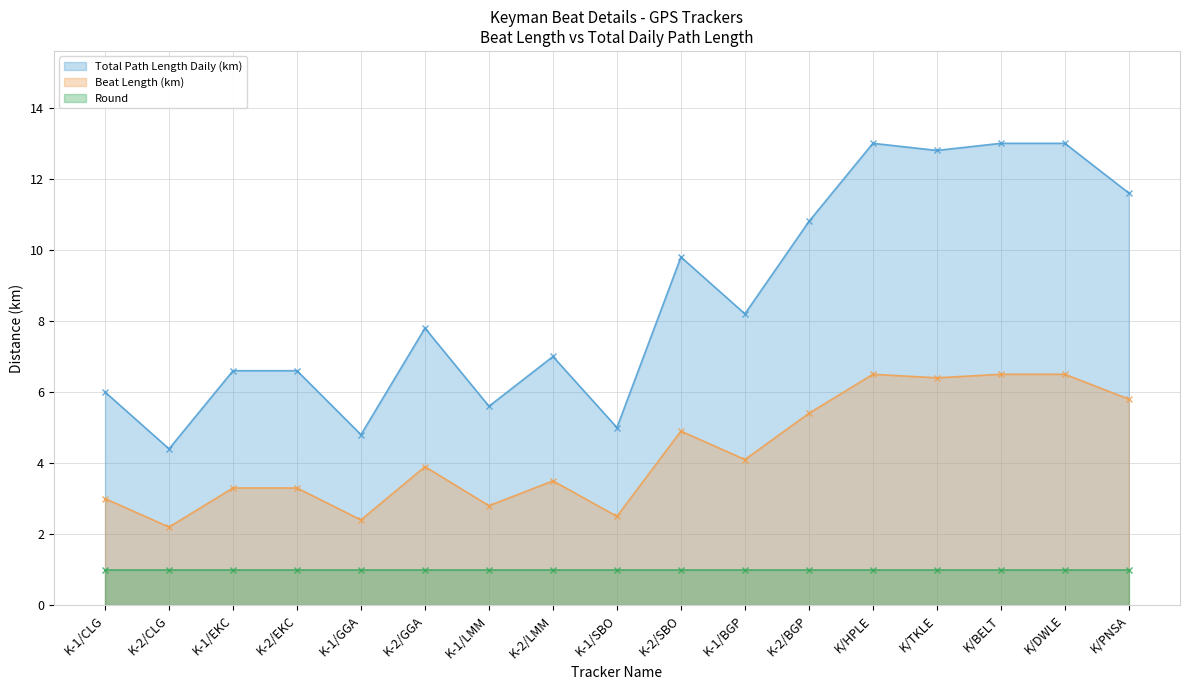

What is the sum of all Beat Length (in Km.) values?

146.0